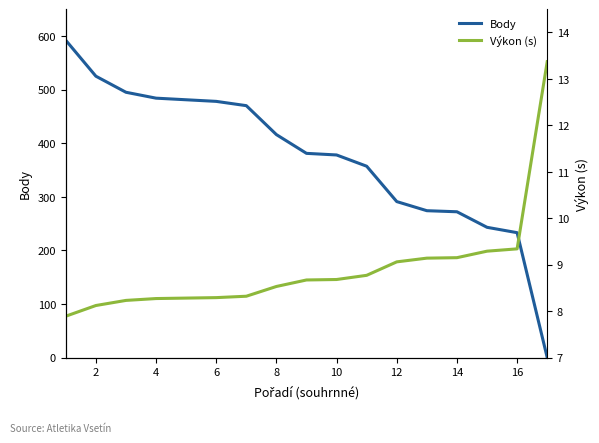

What is the difference between the maximum and minimum values in the Body series?

592